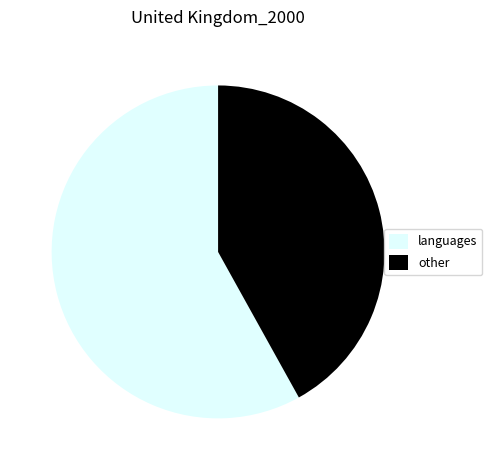

Combined, do languages and other account for over 50%?

Yes